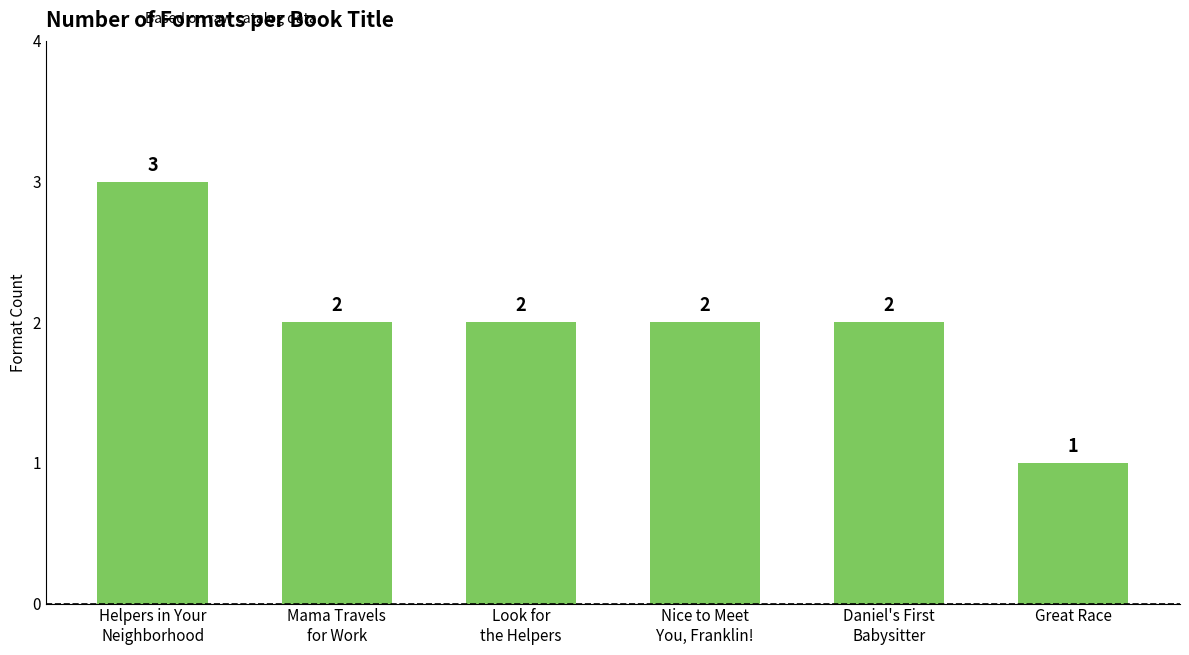

The value at Great Race is 1. True or false?

True